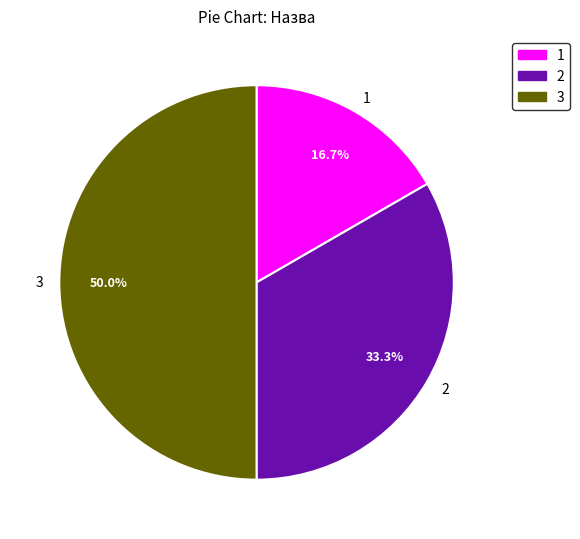

Which category has the biggest portion of the pie?

3